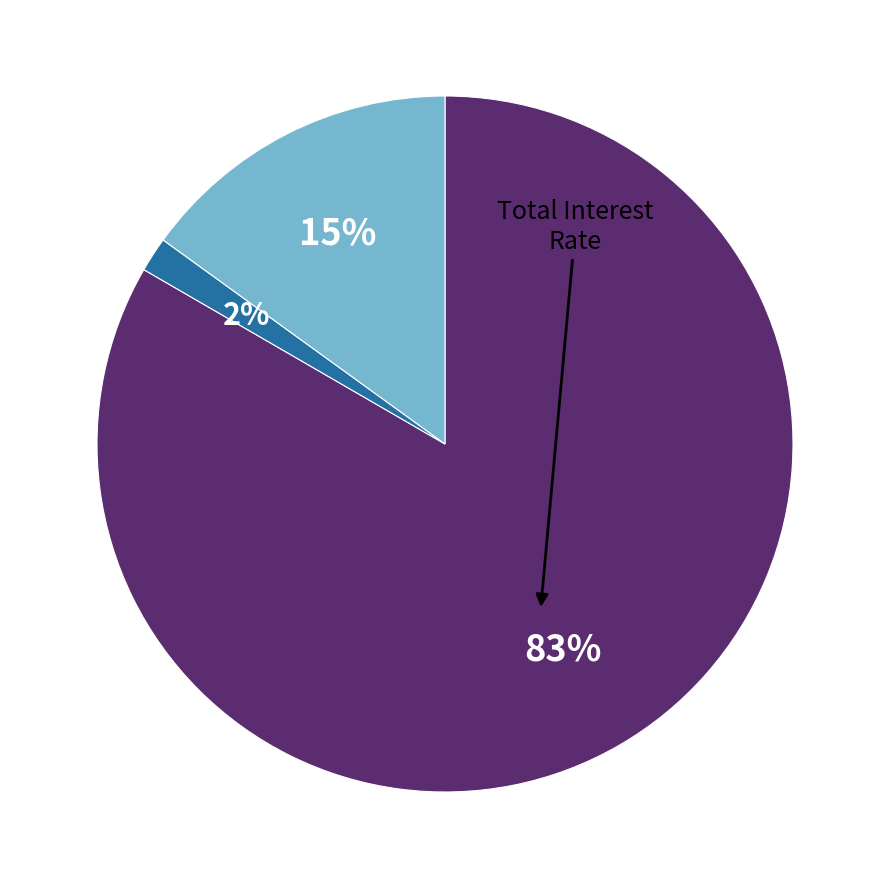

Does any single category account for the majority?

Yes